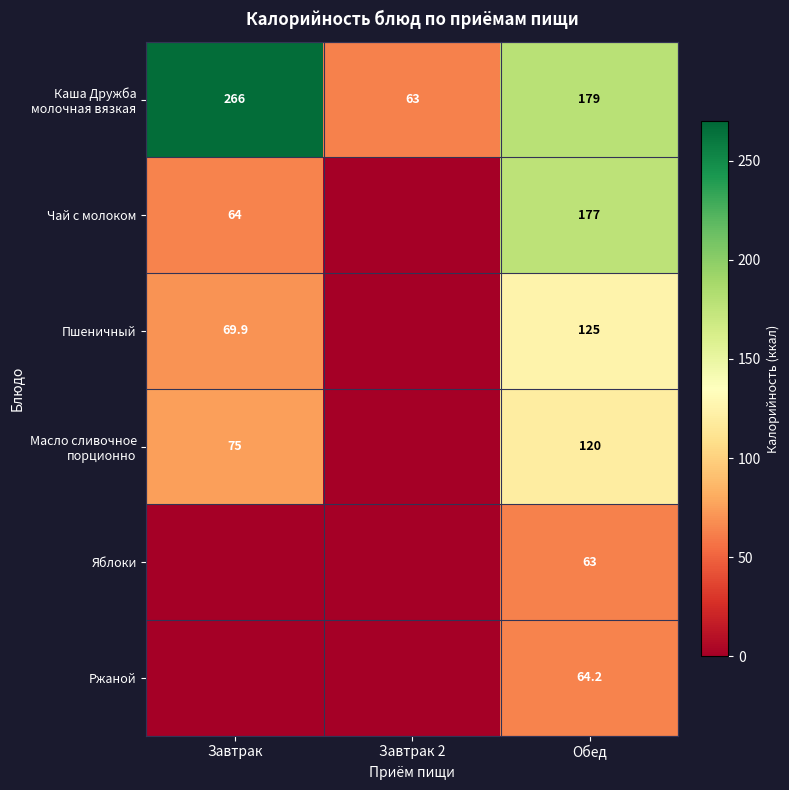

True or false: Пшеничный has a value of 125.0 at Обед.

True